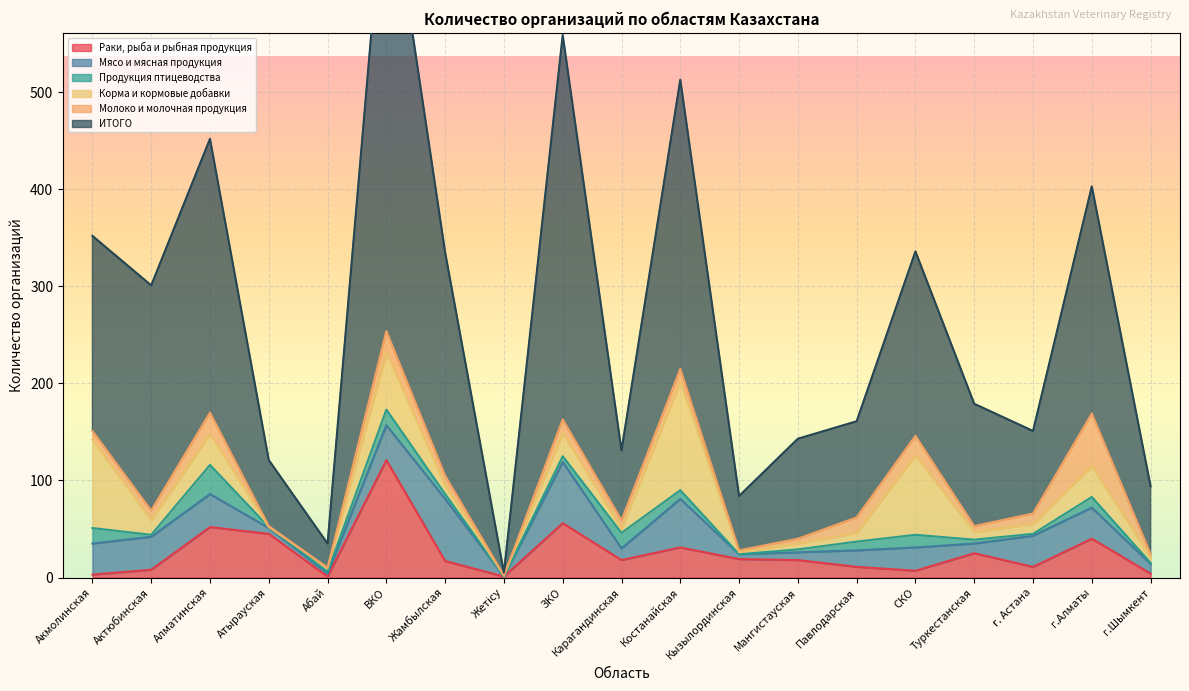

What is the highest value of the Молоко и молочная продукция series?

54